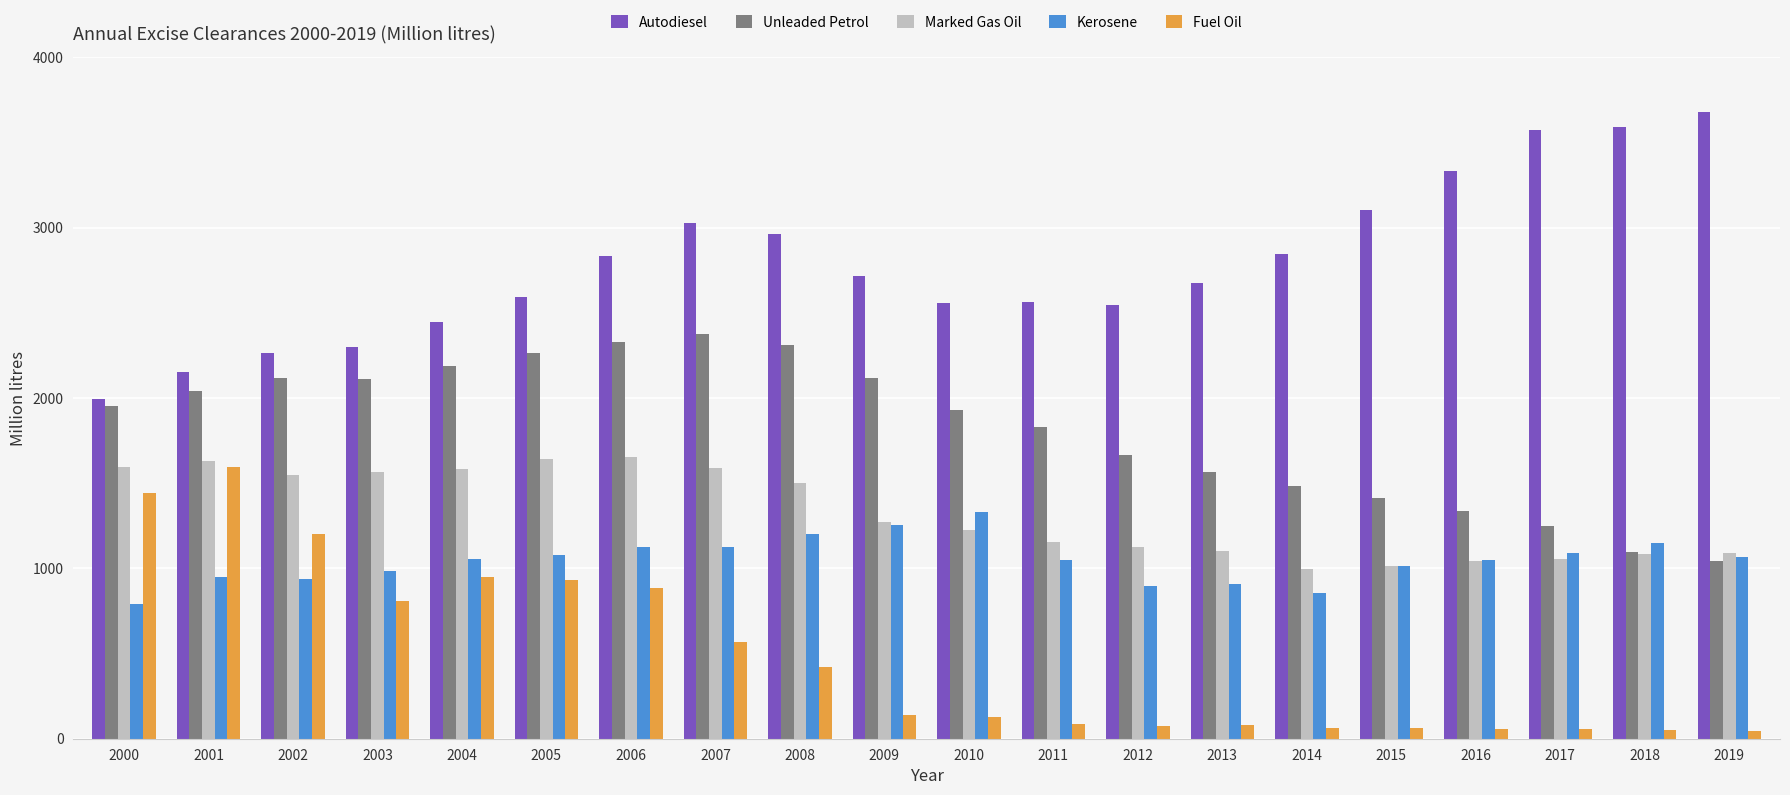

Which series has the largest total across all categories?

Autodiesel